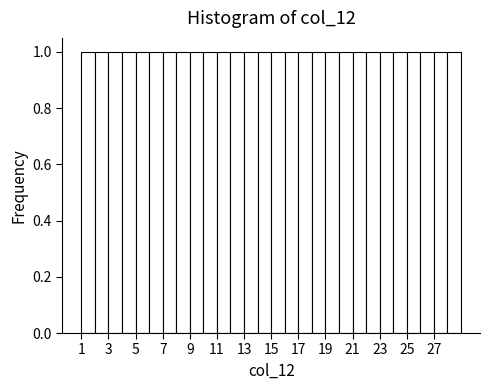

Reading left to right, list every bar in this chart as the range it spans on the x-axis followed by its height. The values are not printed on the chart, so give them approximately, as read against the axis.

1 to 2: 1
2 to 3: 1
3 to 4: 1
4 to 5: 1
5 to 6: 1
6 to 7: 1
7 to 8: 1
8 to 9: 1
9 to 10: 1
10 to 11: 1
11 to 12: 1
12 to 13: 1
13 to 14: 1
14 to 15: 1
15 to 16: 1
16 to 17: 1
17 to 18: 1
18 to 19: 1
19 to 20: 1
20 to 21: 1
21 to 22: 1
22 to 23: 1
23 to 24: 1
24 to 25: 1
25 to 26: 1
26 to 27: 1
27 to 28: 1
28 to 29: 1